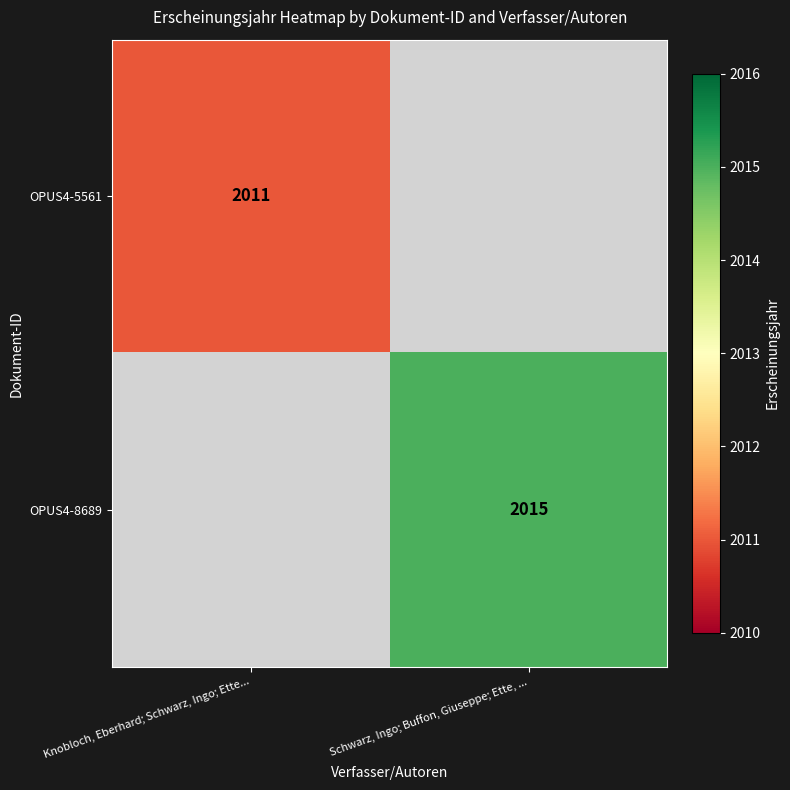

The value of OPUS4-8689 at Schwarz, Ingo; Buffon, Giuseppe; Ette, ... is 1083. True or false?

False